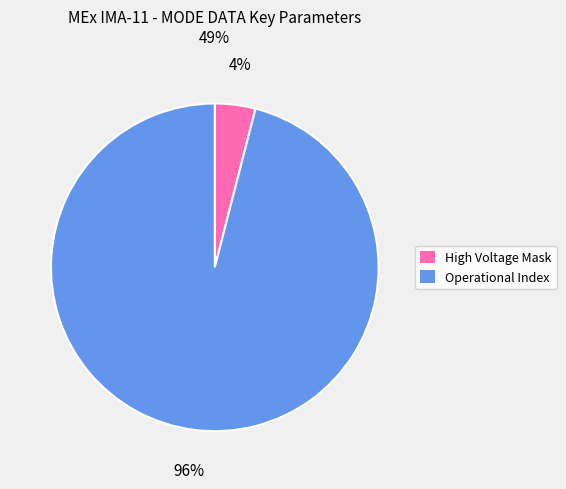

How many slices are in this pie chart?

2